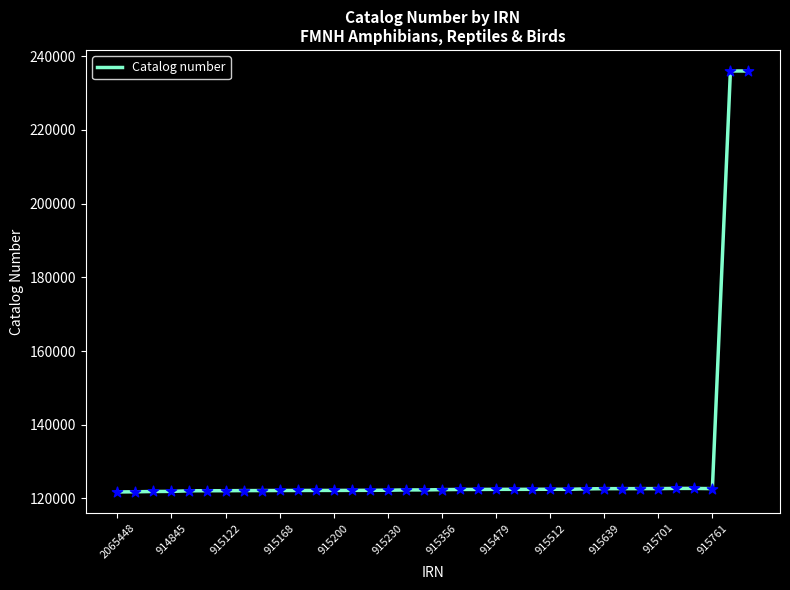

What is the greatest value displayed?

236008